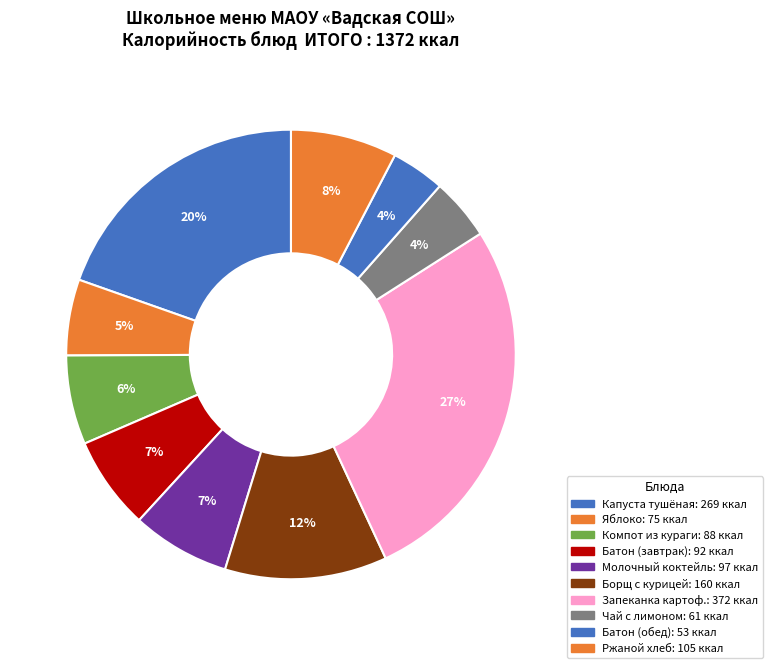

How many slices are in this pie chart?

10